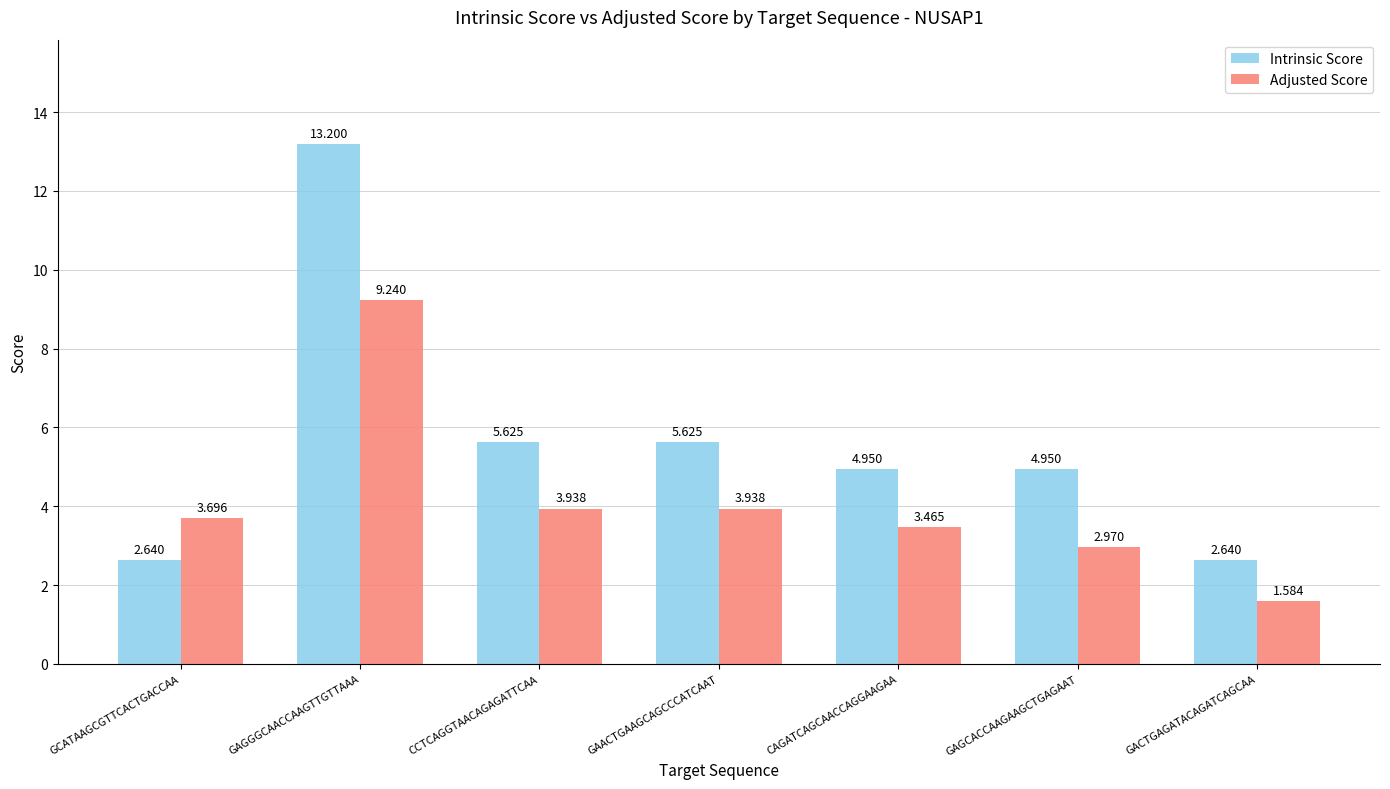

Which series has the widest spread of values?

Intrinsic Score